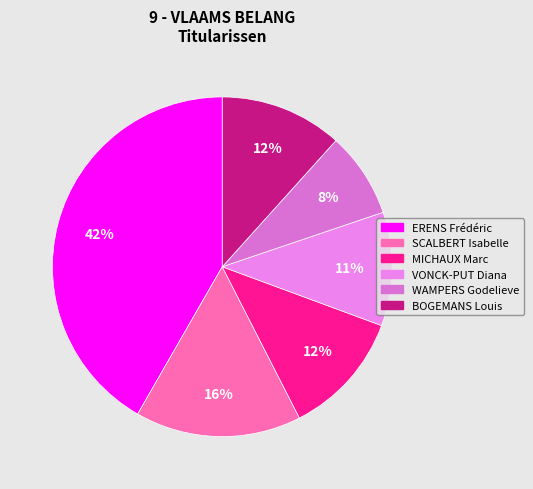

Is there a majority slice in this chart?

No